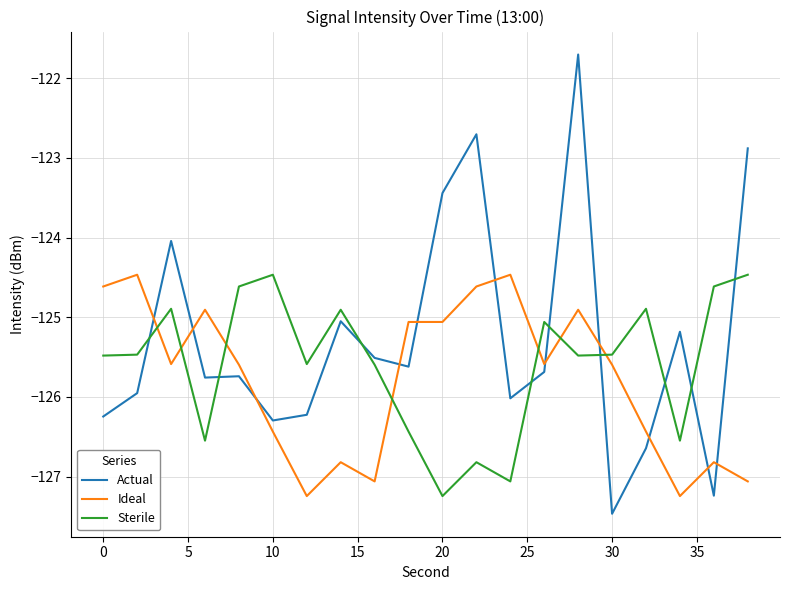

What are all the series names shown in the legend?

Actual, Ideal, Sterile